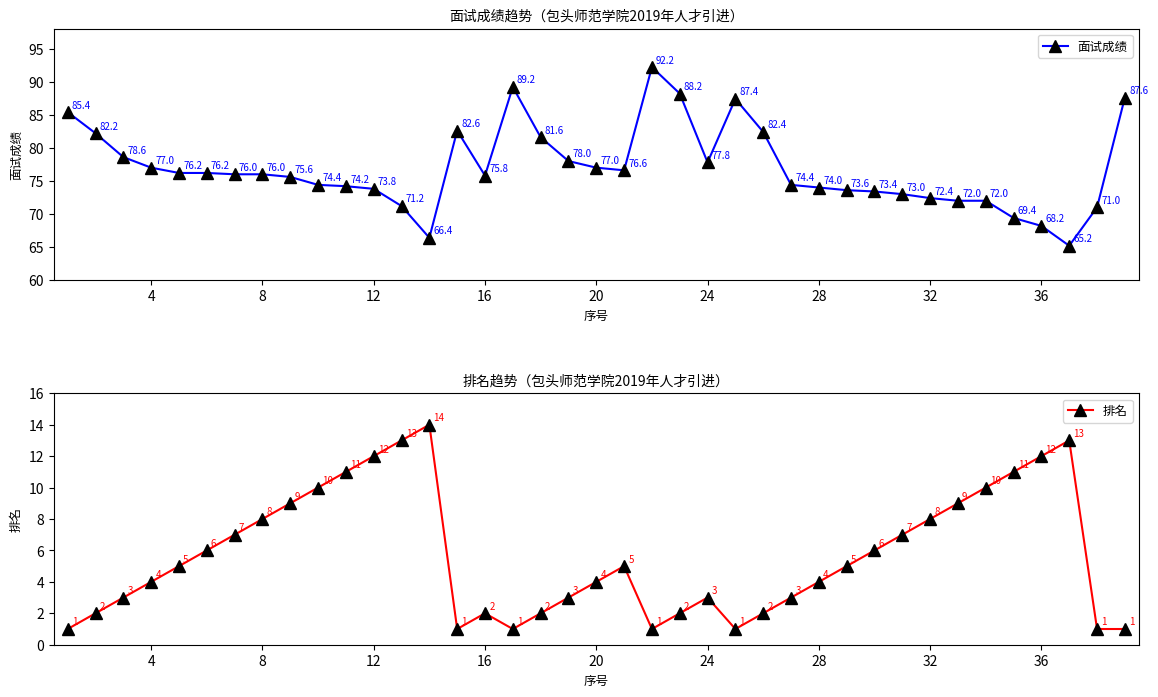

What are all the series names shown in the legend?

面试成绩, 排名